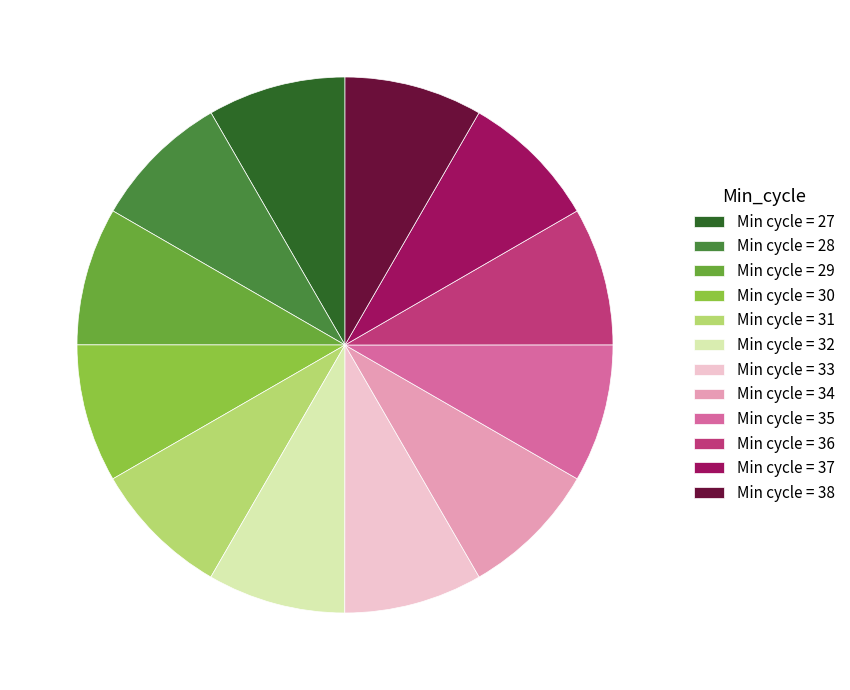

Is the sum of Min cycle = 31 and Min cycle = 33 greater than half?

No